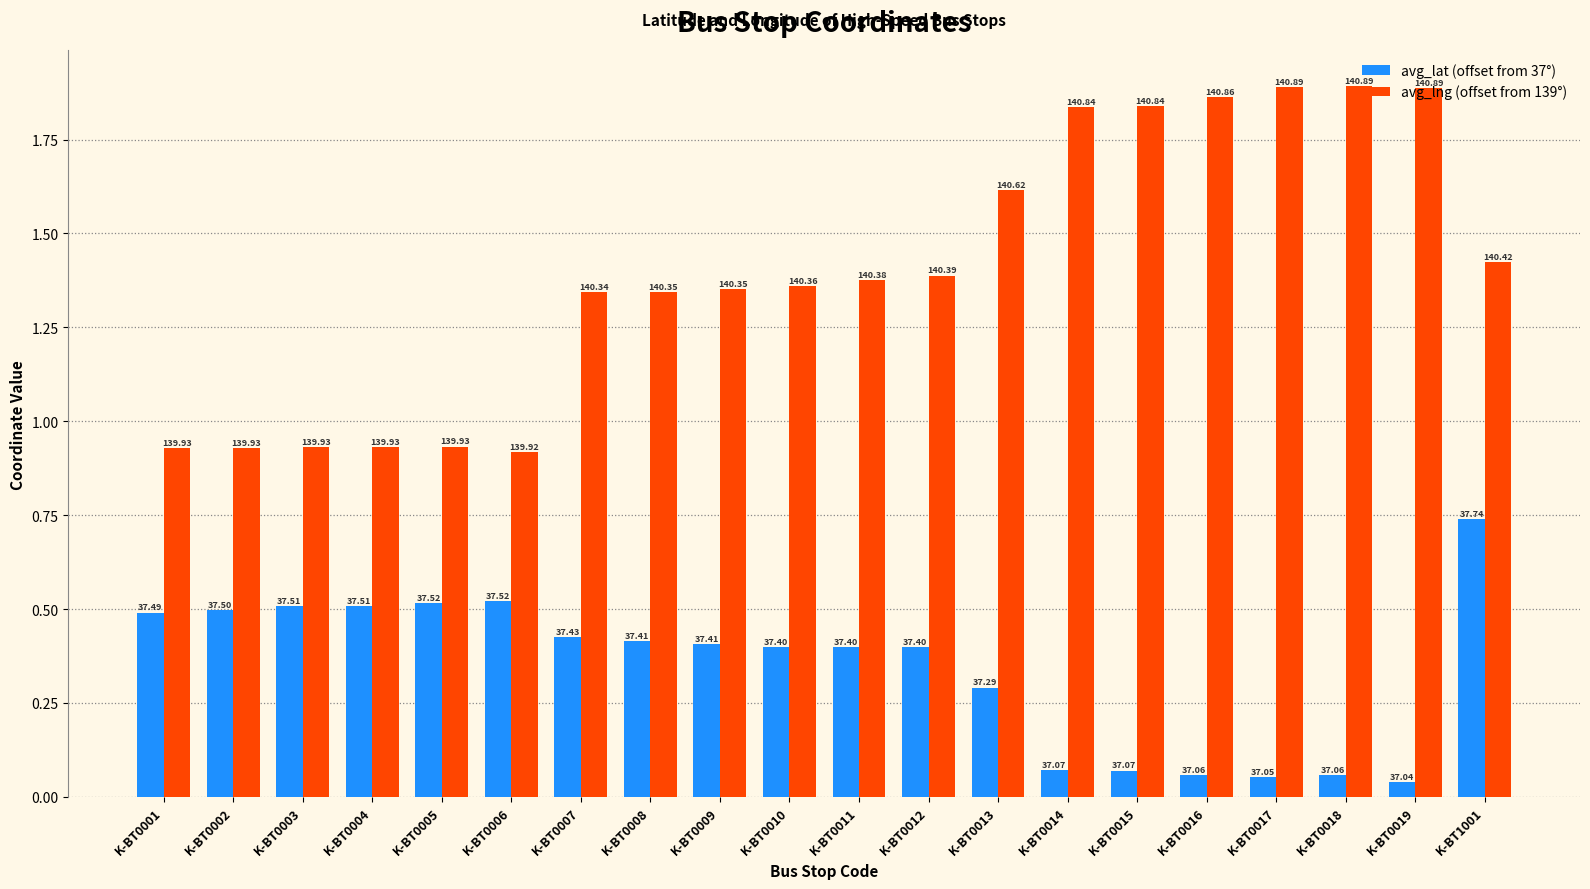

True or false: avg_lat (offset from 37°) has a value of 0.1 at K-BT0016.

True